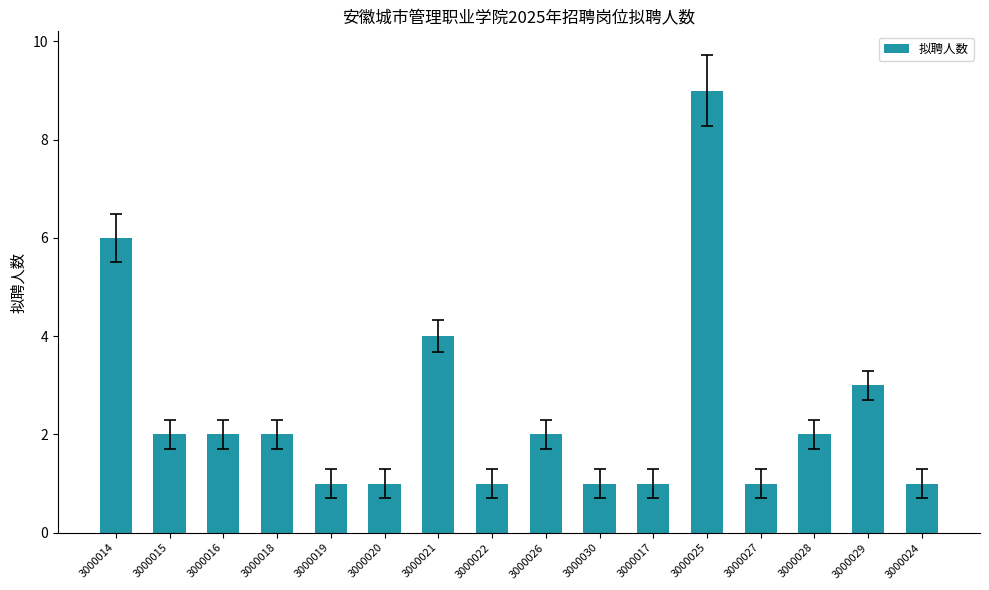

True or false: the data shows 0 at 3000019.

False